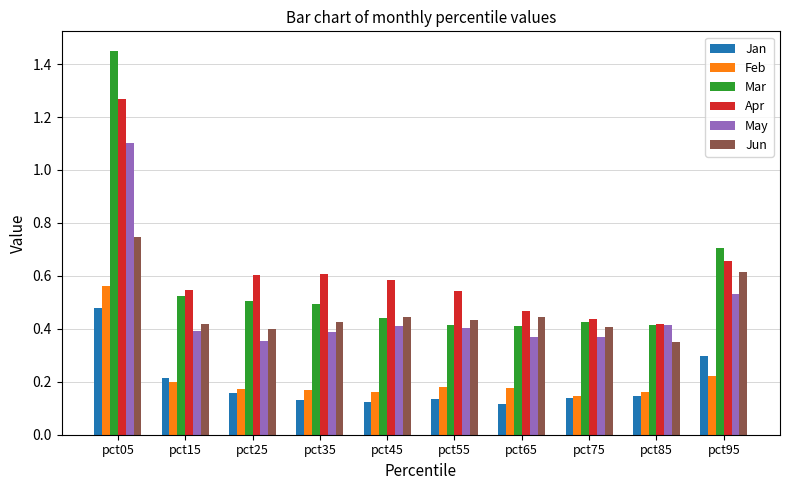

Count the Jun values in the range 0 to 1.

10